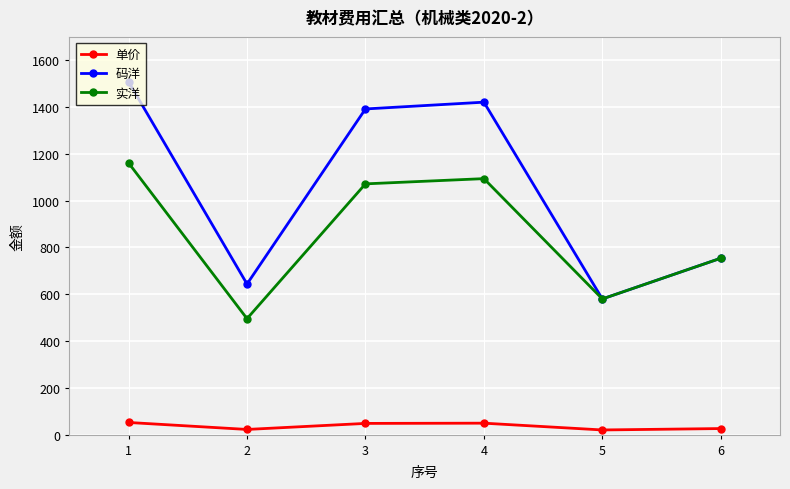

Rank the series by their maximum value, from lowest to highest.

单价, 实洋, 码洋